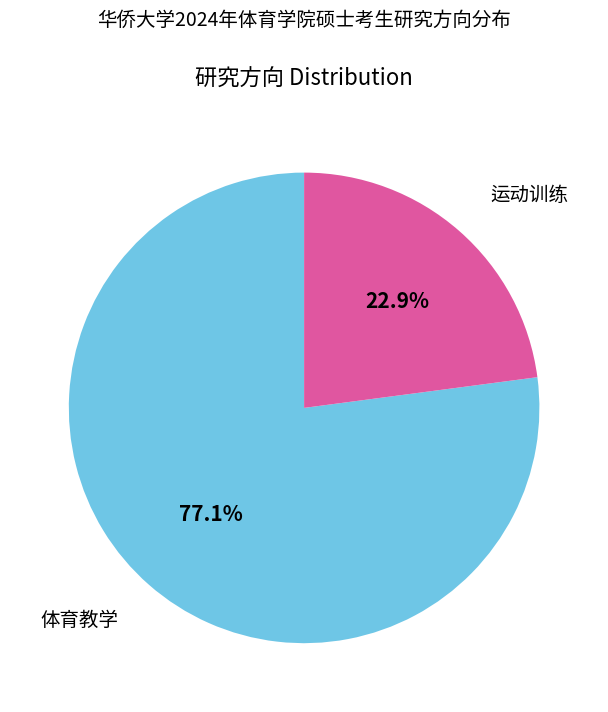

True or false: 运动训练 accounts for 23% of the total.

True